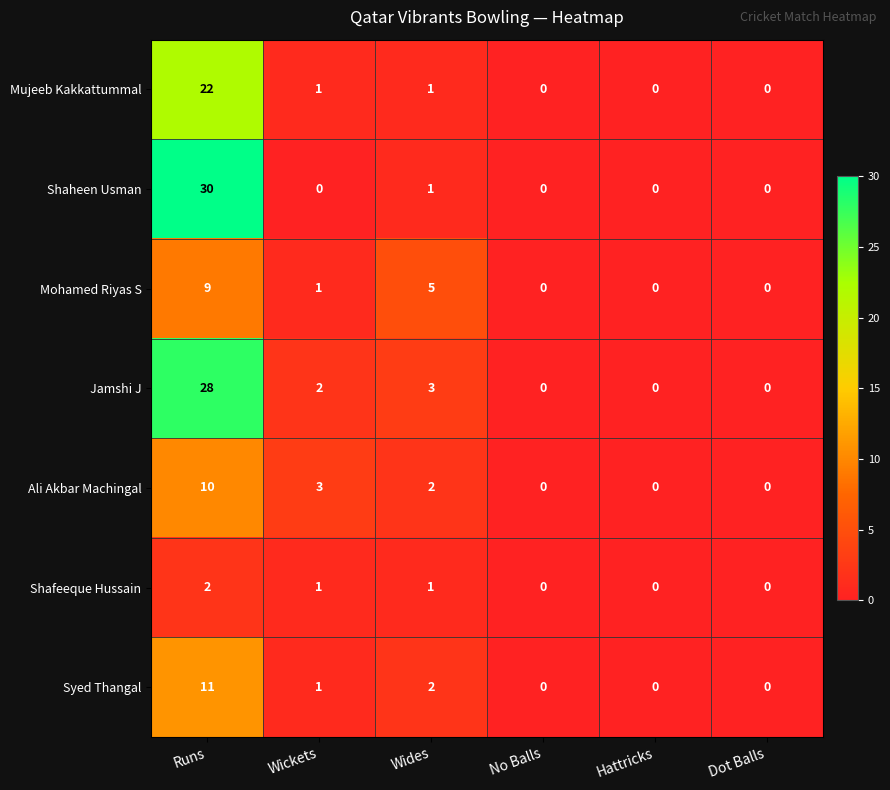

The Ali Akbar Machingal series shows -5 at No Balls. True or false?

False